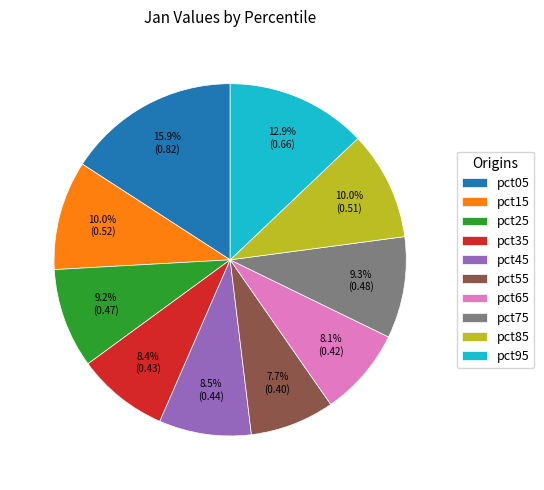

Does any single category account for the majority?

No